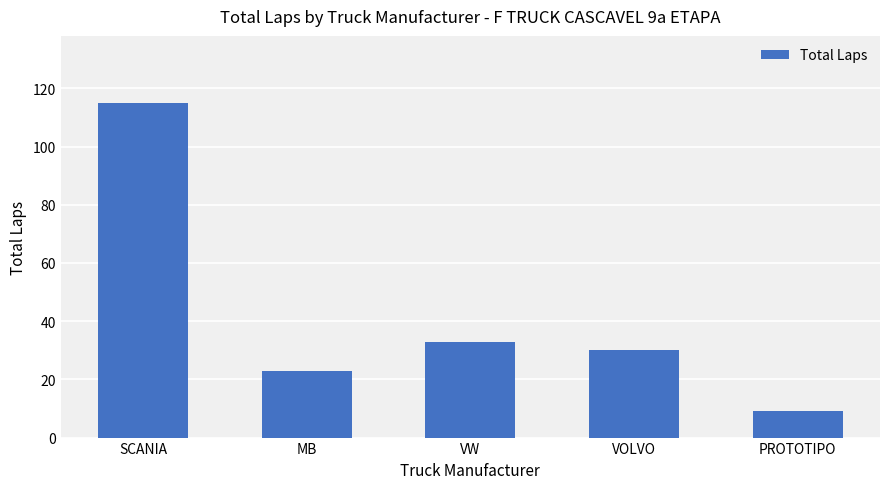

What value does the data have at VW, to the nearest 50?

50